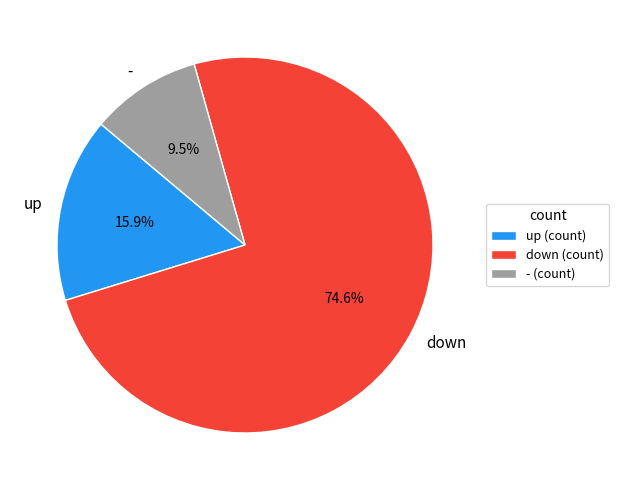

Approximately how many times larger is the value at up compared to -?

1.7